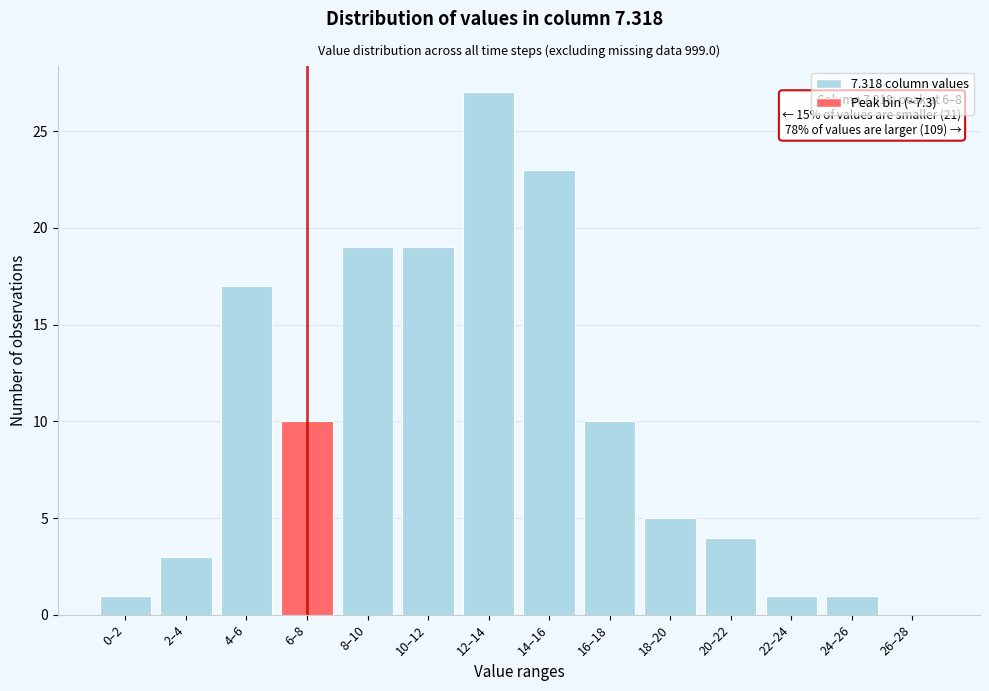

Reading left to right, list all the values displayed in this chart.

0–2=1	2–4=3	4–6=17	6–8=10	8–10=19	10–12=19	12–14=27	14–16=23	16–18=10	18–20=5	20–22=4	22–24=1	24–26=1	26–28=0